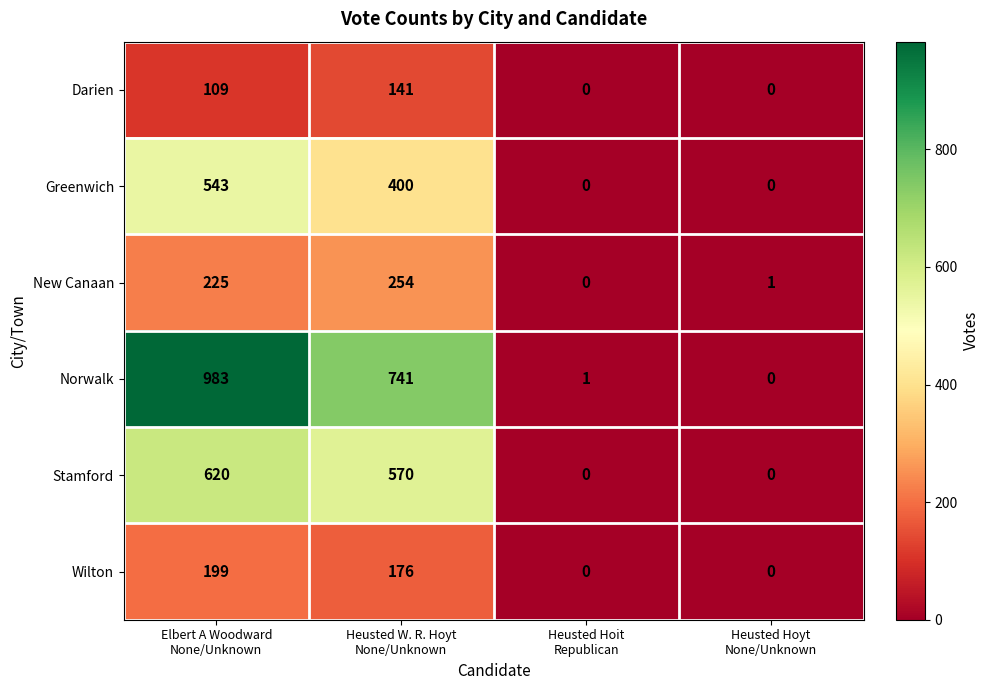

Which series has the largest total across all categories?

Norwalk